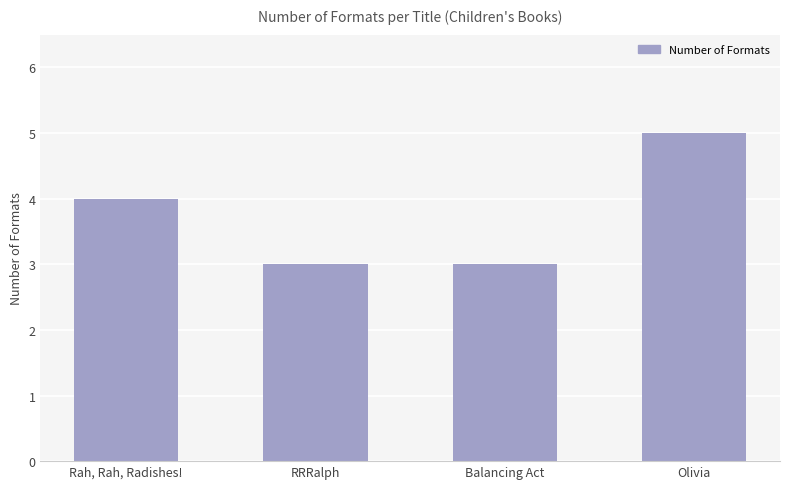

Reading left to right, extract all data points from this chart.

Rah, Rah, Radishes!=4	RRRalph=3	Balancing Act=3	Olivia=5